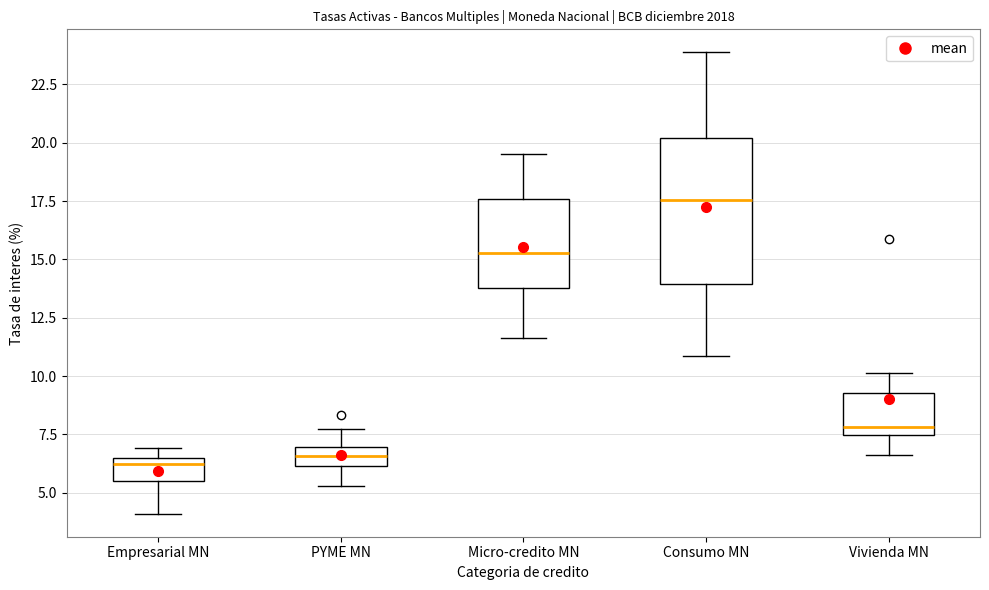

Where is the lower edge of the box for Consumo MN on the y-axis? The values are not printed on the chart, so give them approximately, as read against the axis.

14.0